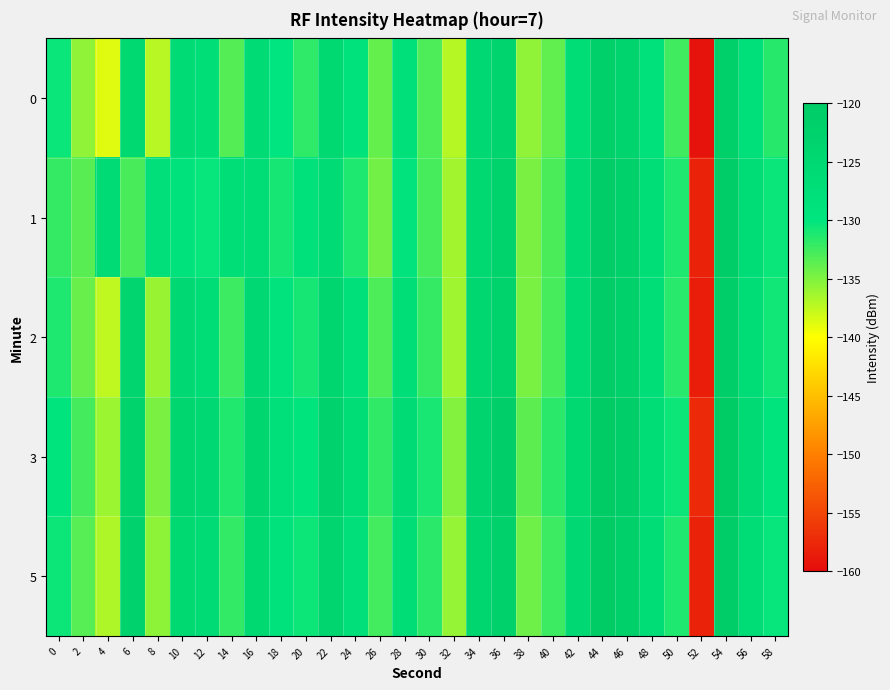

Reading right to left, extract all data points from this chart.

0: 58=-131.6	56=-127.9	54=-121.9	52=-159.5	50=-132.5	48=-128.3	46=-123.2	44=-121.8	42=-126.8	40=-133.8	38=-135.6	36=-123.5	34=-125.4	32=-137.0	30=-133.0	28=-128.1	26=-133.9	24=-129.1	22=-125.1	20=-131.8	18=-130.0	16=-126.1	14=-133.3	12=-127.3	10=-126.1	8=-137.2	6=-125.0	4=-138.8	2=-135.7	0=-130.5
1: 58=-130.4	56=-126.7	54=-120.8	52=-158.1	50=-131.2	48=-127.4	46=-122.1	44=-120.5	42=-125.6	40=-132.9	38=-134.8	36=-122.7	34=-124.9	32=-136.4	30=-132.8	28=-129.3	26=-134.5	24=-131.2	22=-126.1	20=-128.5	18=-130.9	16=-126.9	14=-127.4	12=-130.3	10=-128.8	8=-127.6	6=-132.9	4=-126.3	2=-133.4	0=-132.1
2: 58=-130.7	56=-127.0	54=-121.0	52=-158.5	50=-131.6	48=-127.5	46=-122.4	44=-120.8	42=-125.9	40=-132.8	38=-134.7	36=-122.6	34=-124.5	32=-136.2	30=-132.1	28=-127.2	26=-133.0	24=-128.2	22=-124.3	20=-130.9	18=-129.1	16=-125.3	14=-132.4	12=-126.5	10=-125.2	8=-136.0	6=-123.8	4=-137.5	2=-134.1	0=-131.2
3: 58=-129.6	56=-125.9	54=-119.9	52=-157.4	50=-130.5	48=-126.4	46=-121.3	44=-119.7	42=-124.8	40=-131.7	38=-133.6	36=-121.5	34=-123.4	32=-135.1	30=-131.0	28=-126.1	26=-131.9	24=-127.1	22=-123.2	20=-129.8	18=-128.0	16=-124.2	14=-131.3	12=-125.4	10=-124.1	8=-134.8	6=-122.5	4=-136.1	2=-132.7	0=-129.8
5: 58=-130.3	56=-126.6	54=-120.6	52=-158.1	50=-131.2	48=-127.1	46=-122.0	44=-120.4	42=-125.5	40=-132.4	38=-134.3	36=-122.2	34=-124.1	32=-135.8	30=-131.7	28=-126.8	26=-132.6	24=-127.8	22=-123.9	20=-130.5	18=-128.7	16=-124.9	14=-132.0	12=-126.1	10=-124.8	8=-135.5	6=-123.2	4=-136.8	2=-133.4	0=-130.5